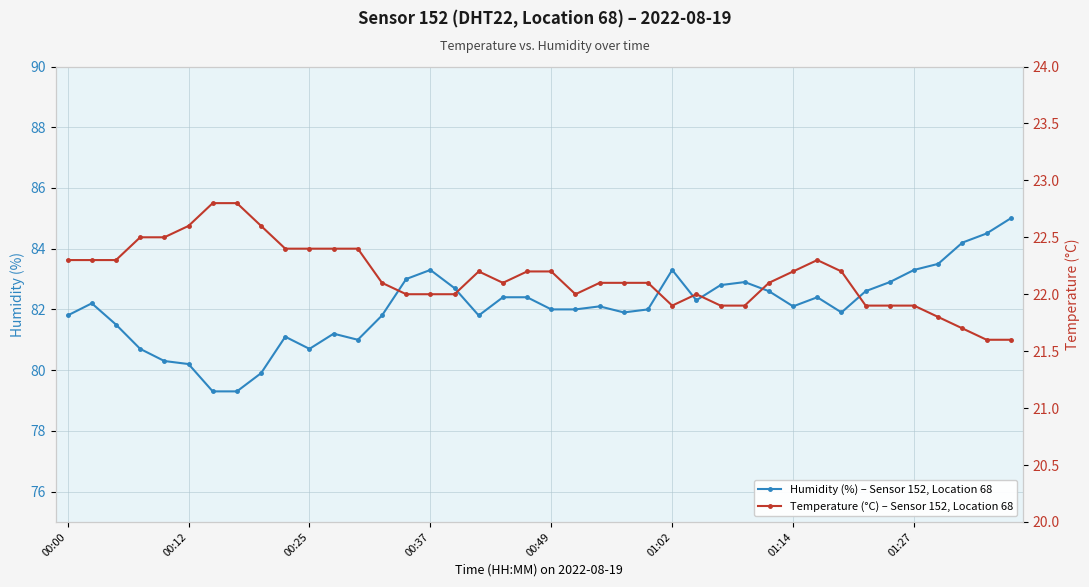

Where does the temperature series first go above 22?

00:00